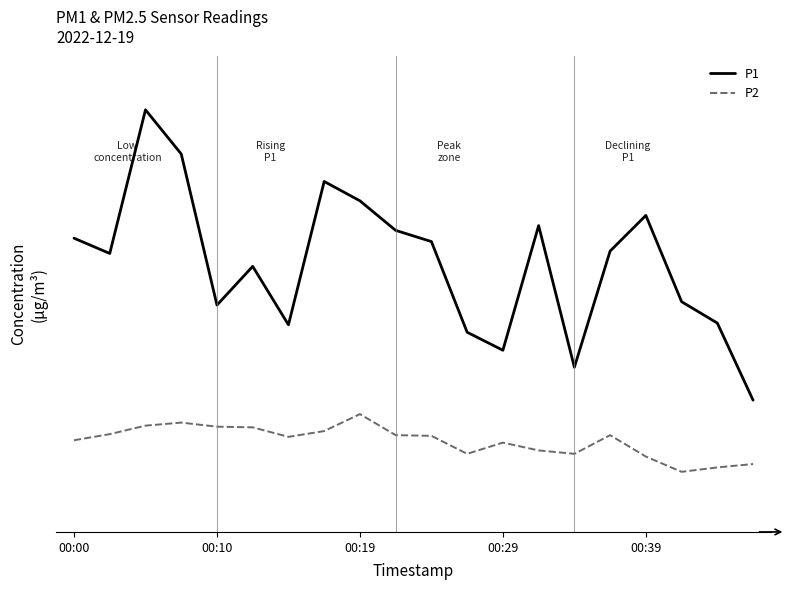

What are all the series names shown in the legend?

P1, P2